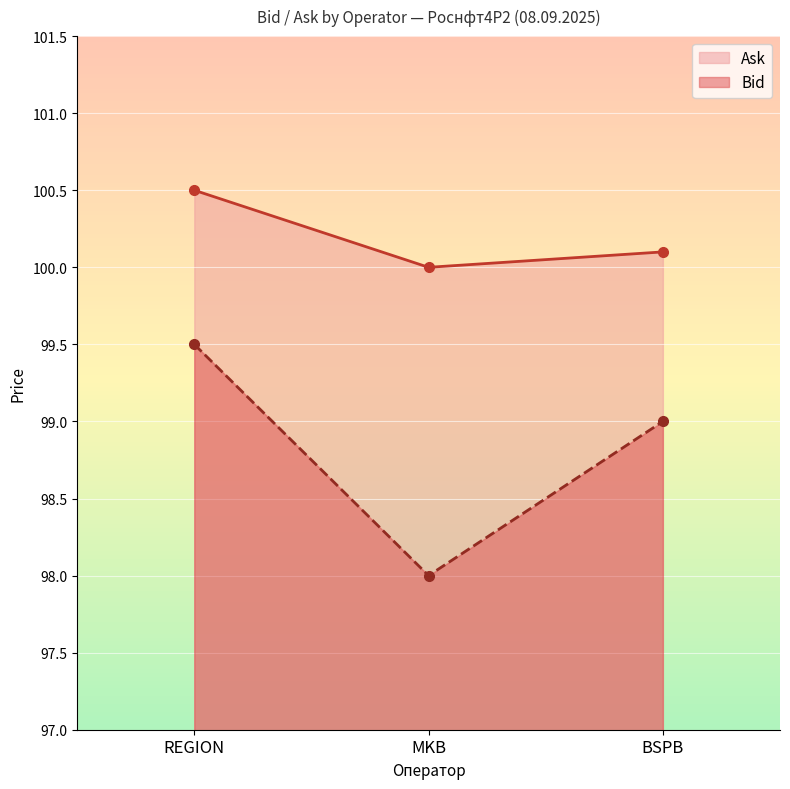

What is the spread (max minus min) of values at MKB?

2.0